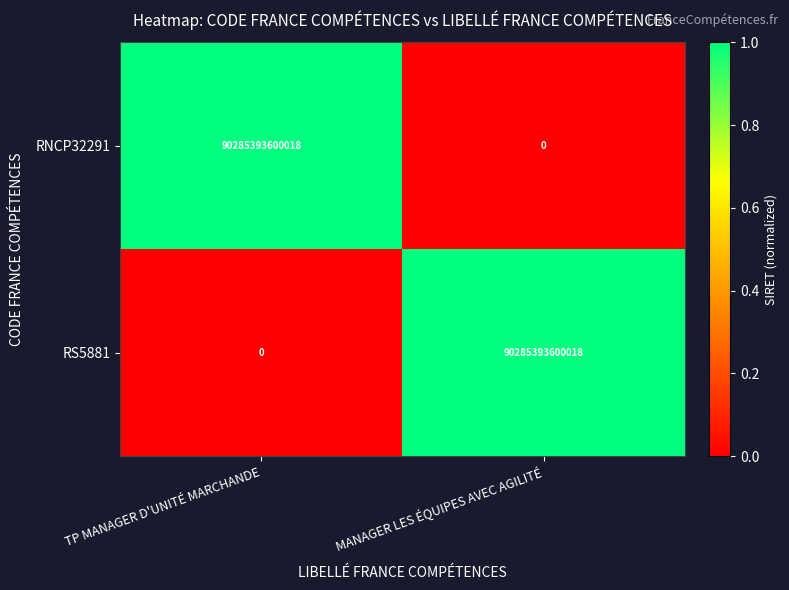

What is the difference between the RS5881 values at TP MANAGER D'UNITÉ MARCHANDE and MANAGER LES ÉQUIPES AVEC AGILITÉ?

90285393600018